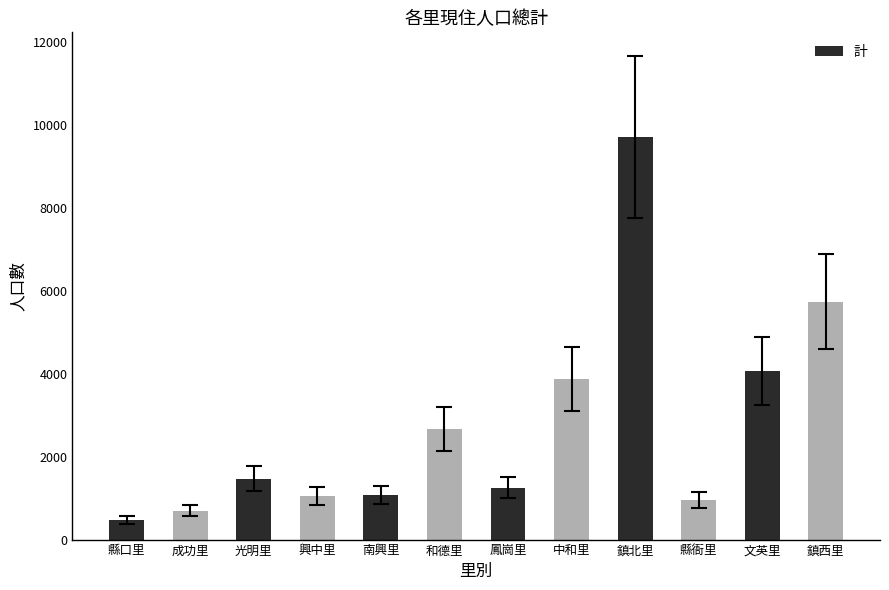

Is it true that the value at 鎮西里 is 2545?

False